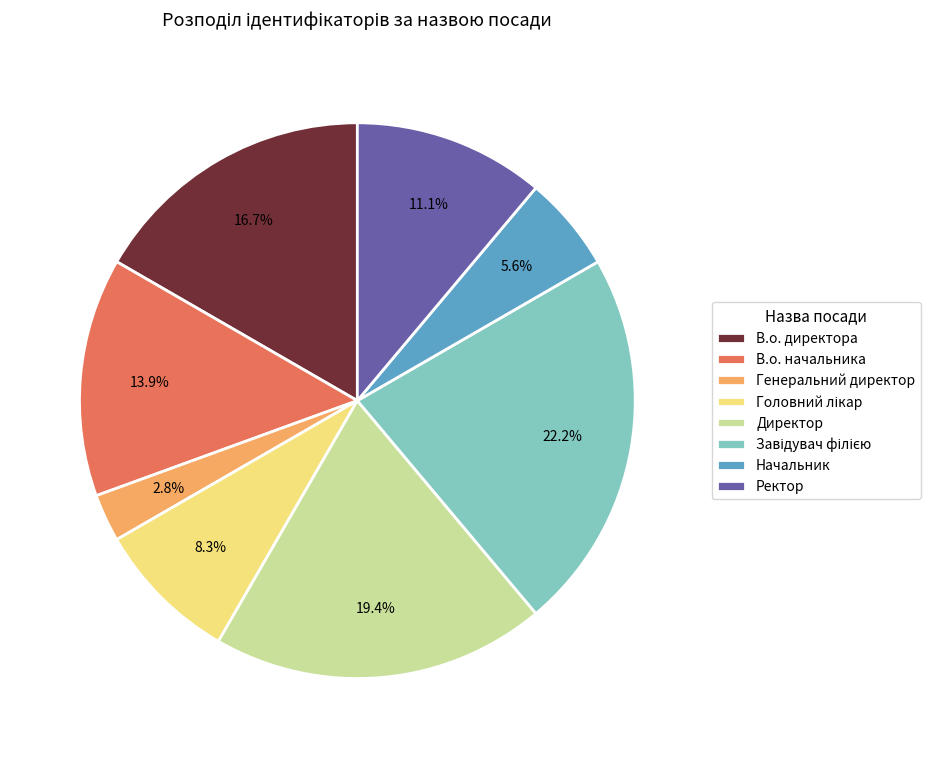

The В.о. директора slice represents 17% of the pie. True or false?

True